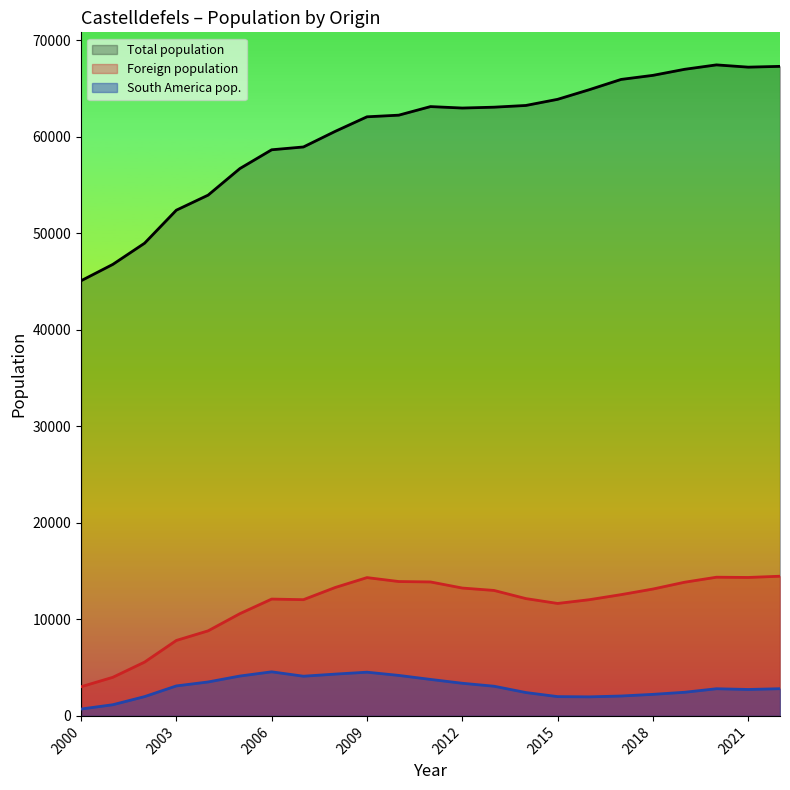

The Total population series shows 92297 at 2018. True or false?

False